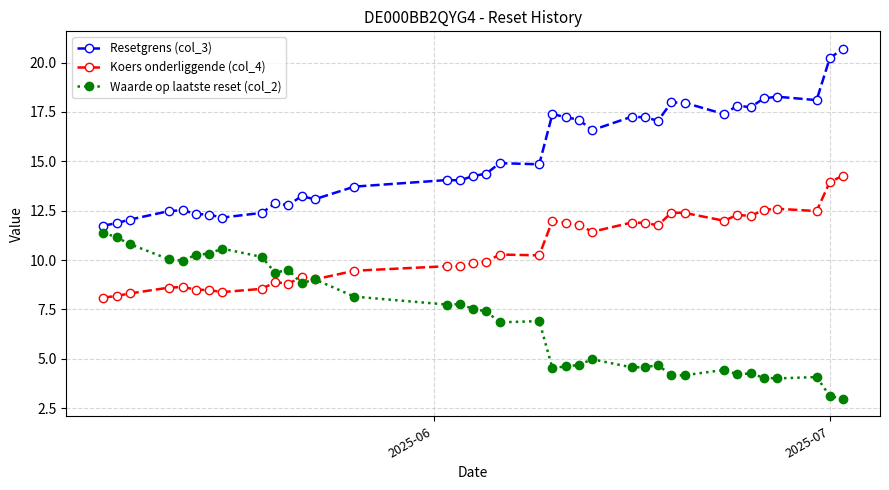

Rank the series by their average value, from lowest to highest.

Waarde op laatste reset (col_2), Koers onderliggende (col_4), Resetgrens (col_3)